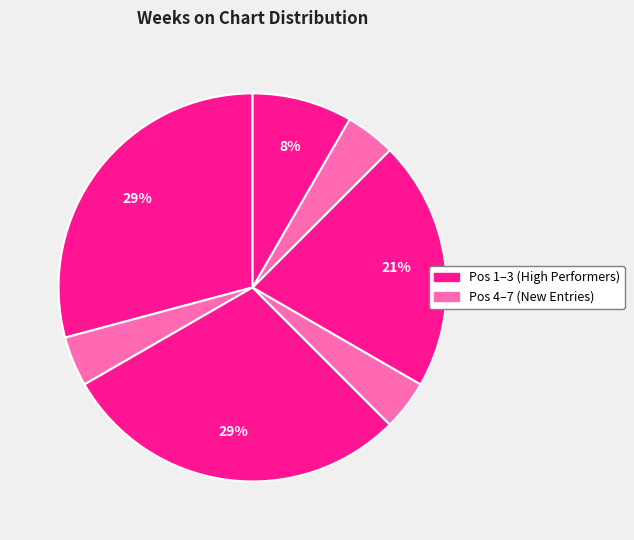

Count the number of slices in the pie.

7